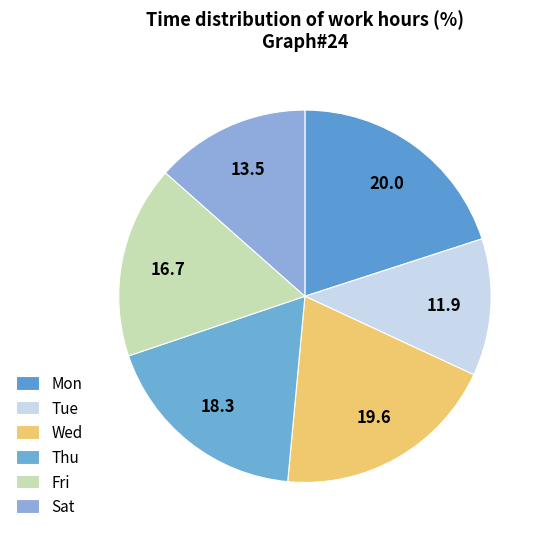

How many slices are in this pie chart?

6